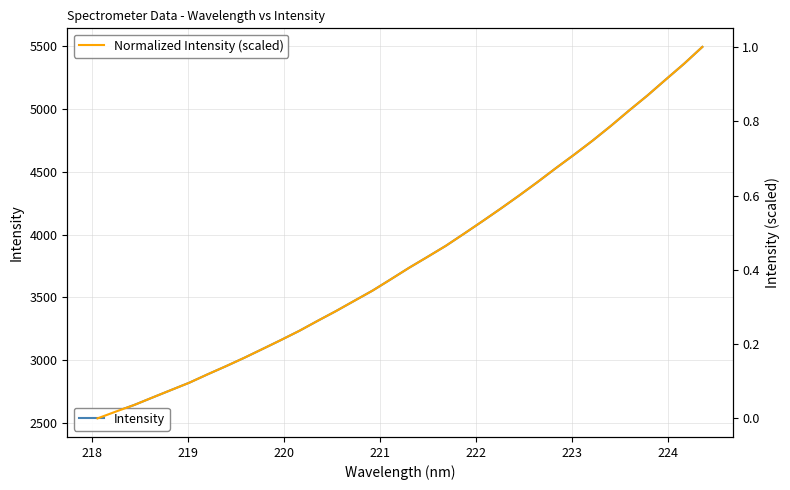

List the series in order of their peak value, lowest first.

Normalized Intensity (scaled), Intensity